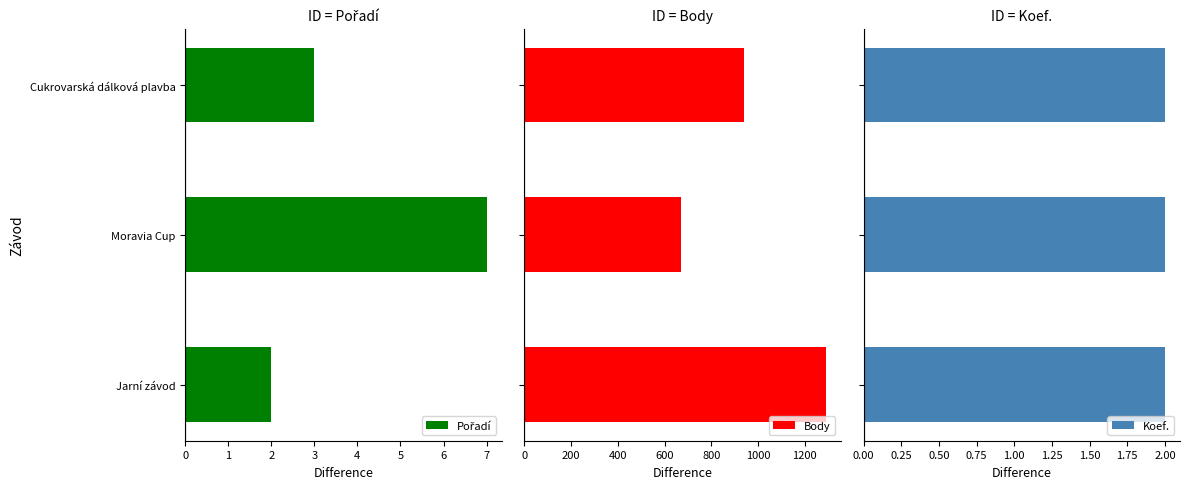

What is the value of the Pořadí bar at the 3rd from the left?

3.0